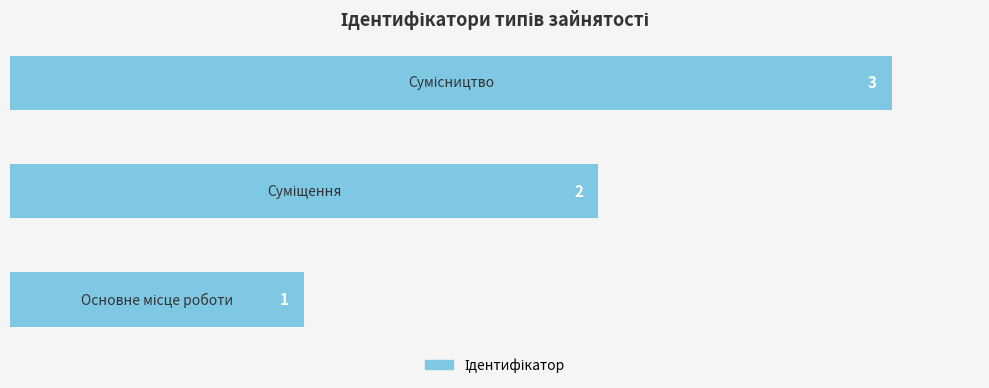

What is the maximum value shown in the chart?

3